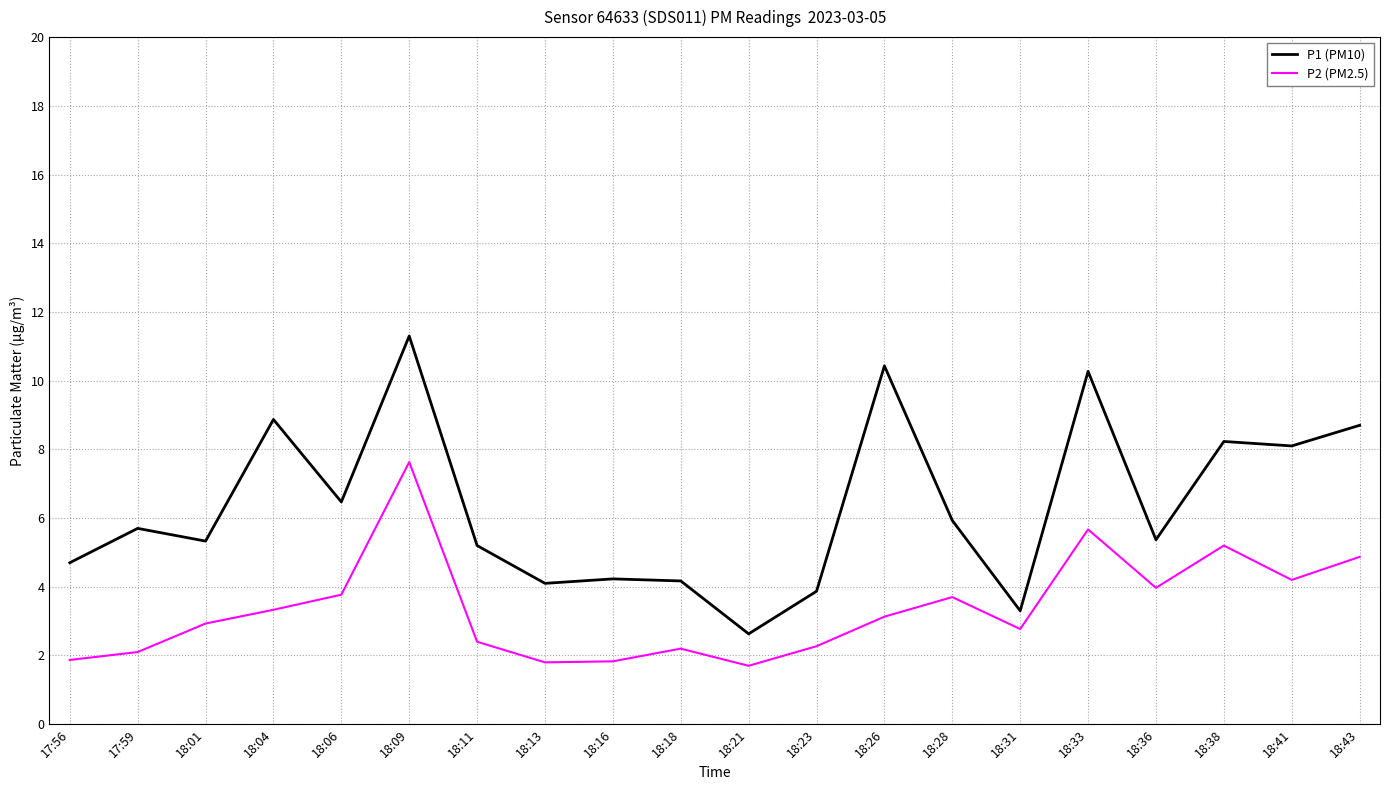

True or false: P2 (PM2.5) has a value of 2.1 at 17:59.

True